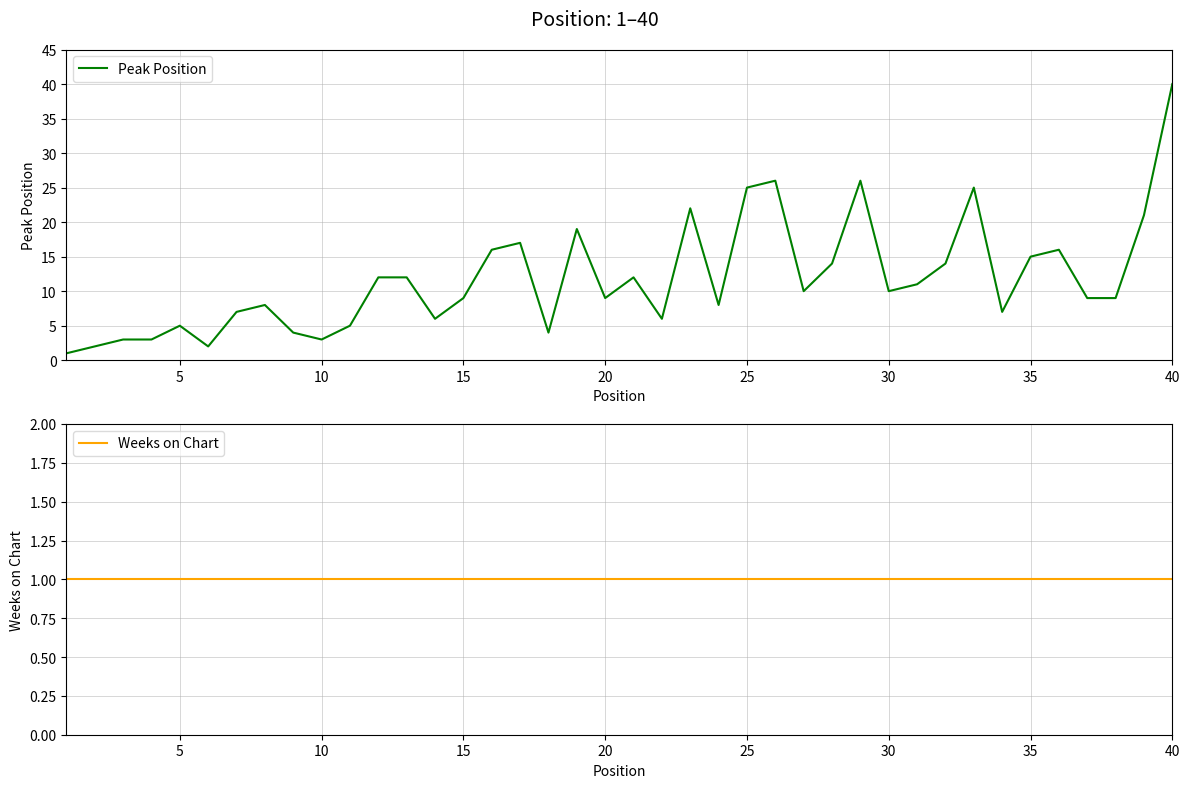

How many data points in Peak Position are less than 10?

20